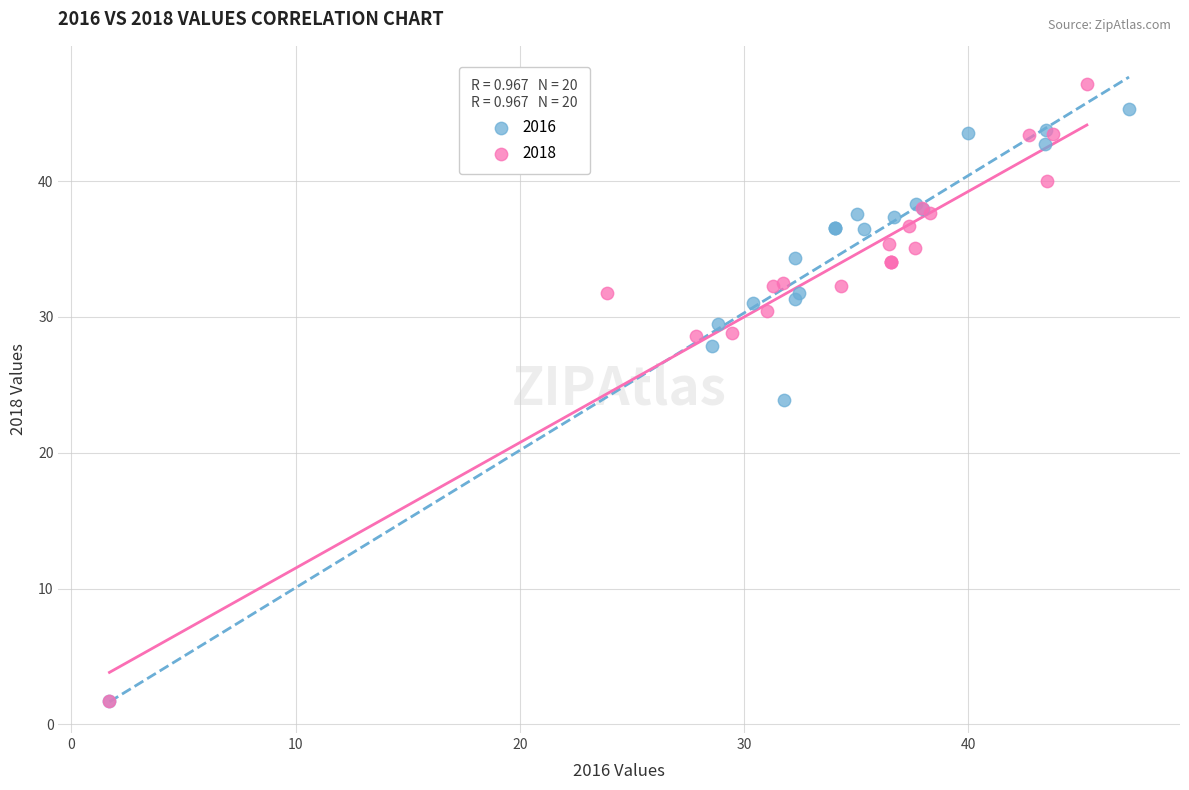

What are all the series names shown in the legend?

2016, 2018